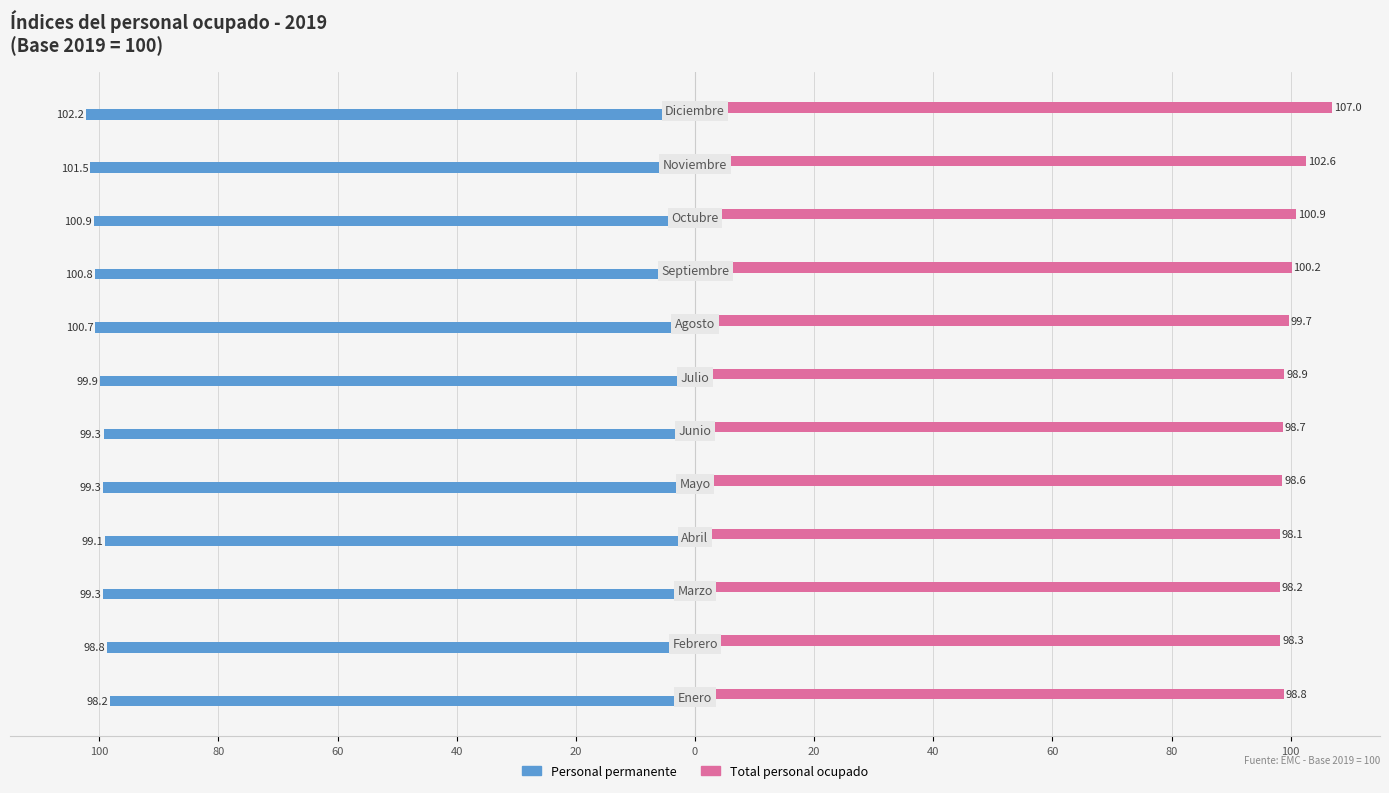

What are all the series names shown in the legend?

Personal permanente, Total personal ocupado